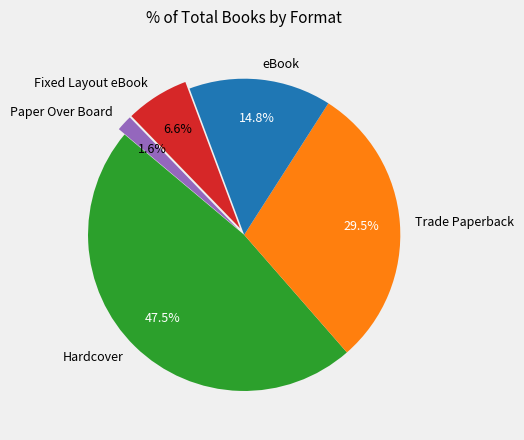

The eBook slice represents 15% of the pie. True or false?

True